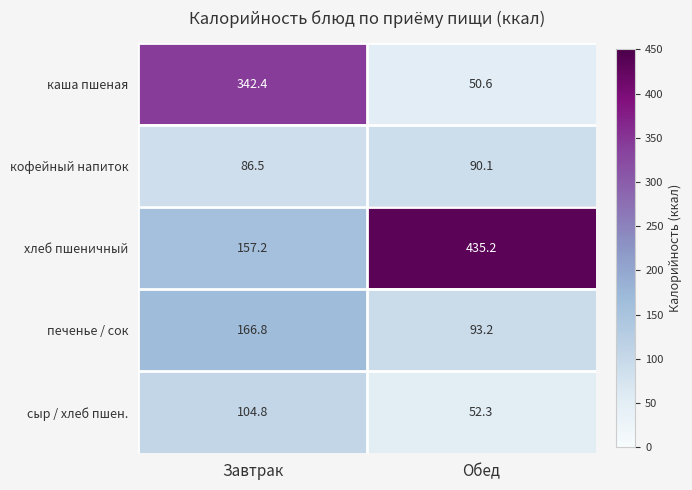

At how many categories does at least one series exceed 417?

1